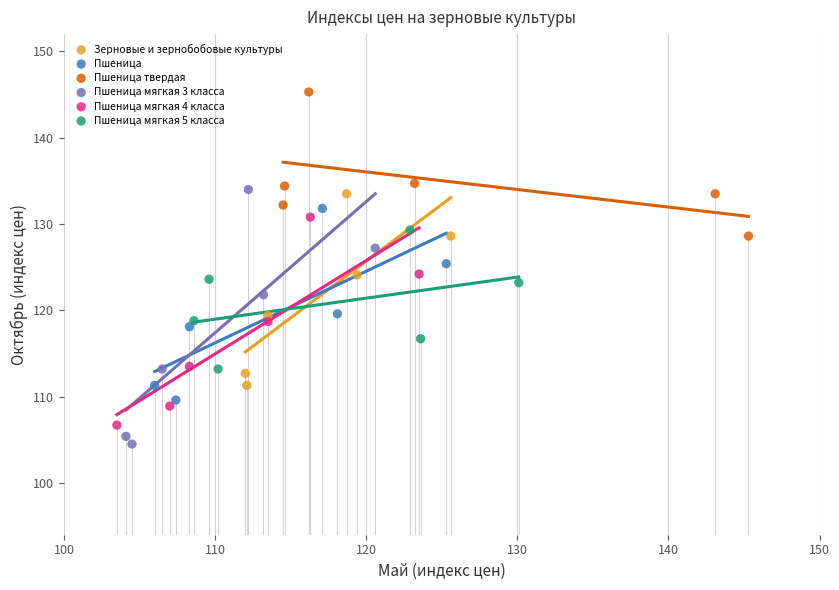

Which series reaches the maximum Y coordinate?

Пшеница твердая